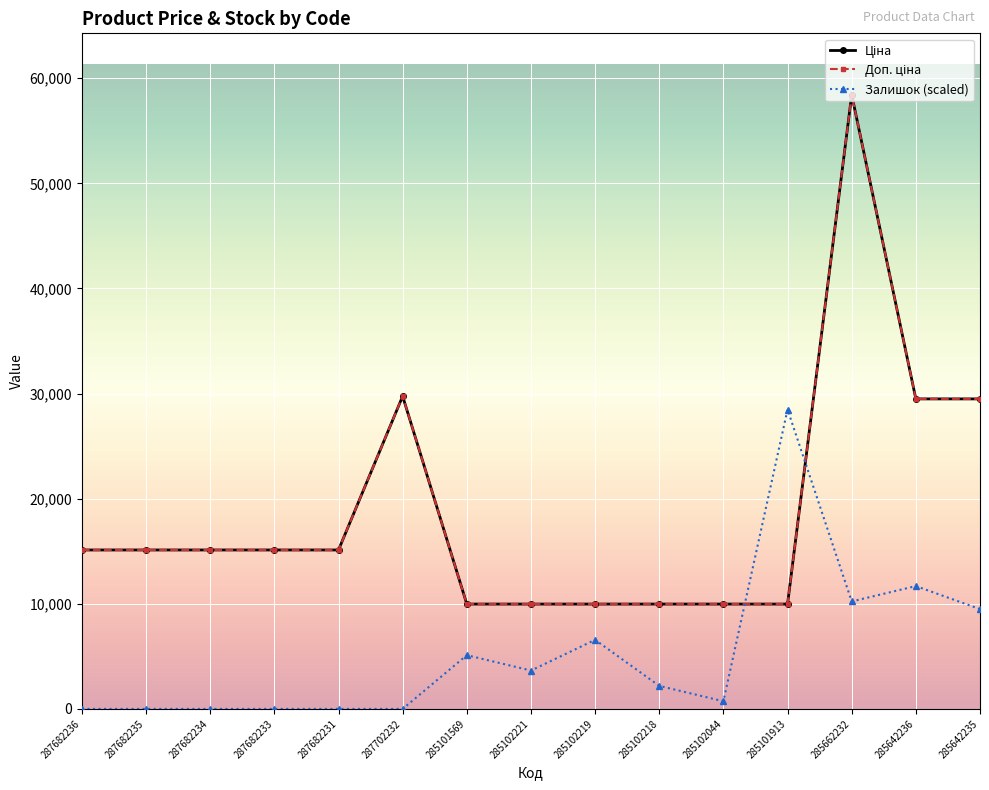

Rank the series at 287682235 from lowest to highest value.

Залишок (scaled), Ціна, Доп. ціна